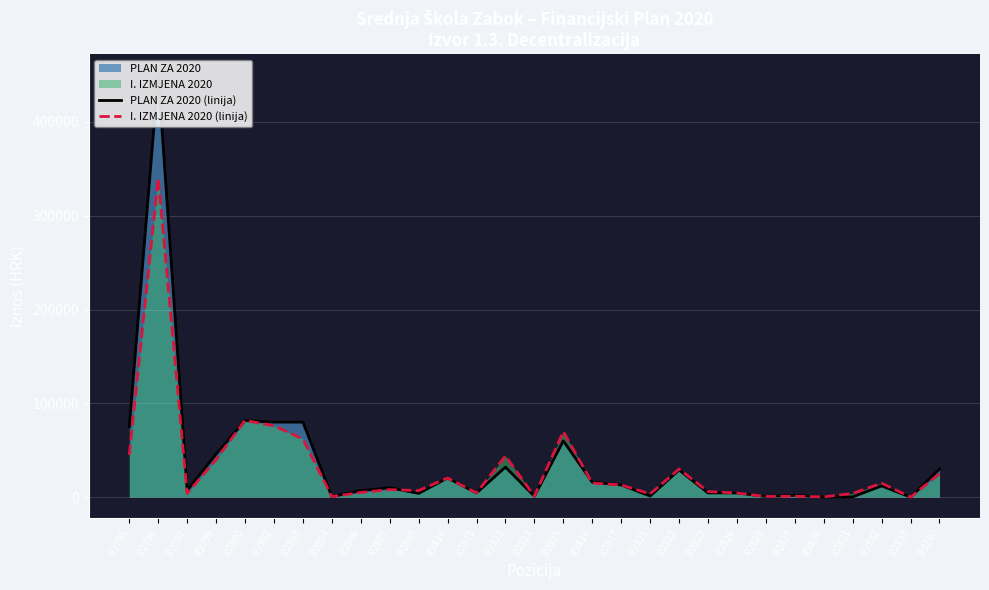

Is it true that I. IZMJENA 2020 (linija) equals 7108.1 at R2797?

False